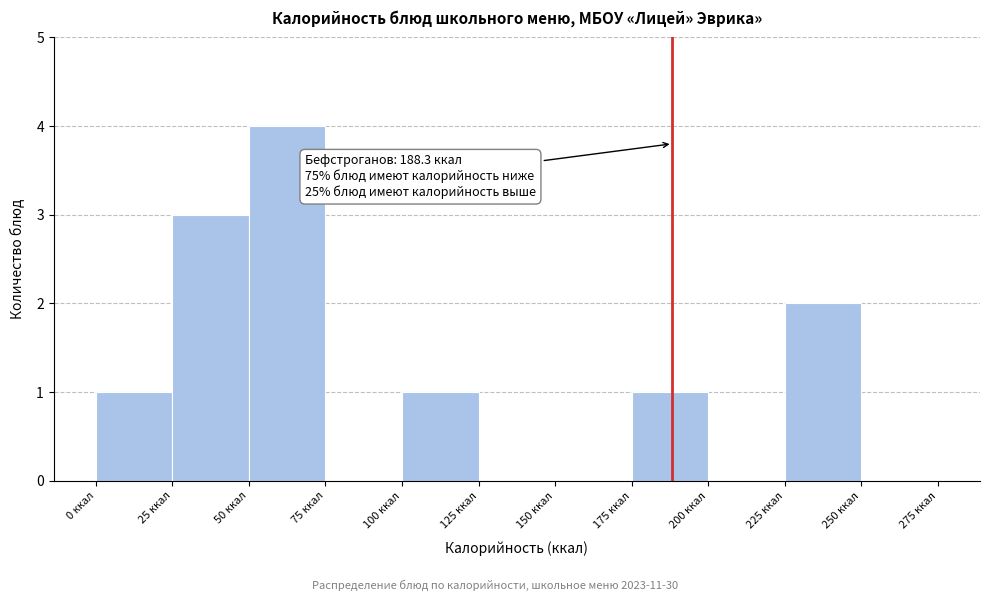

Which range on the x-axis has the tallest bar?

50 to 75